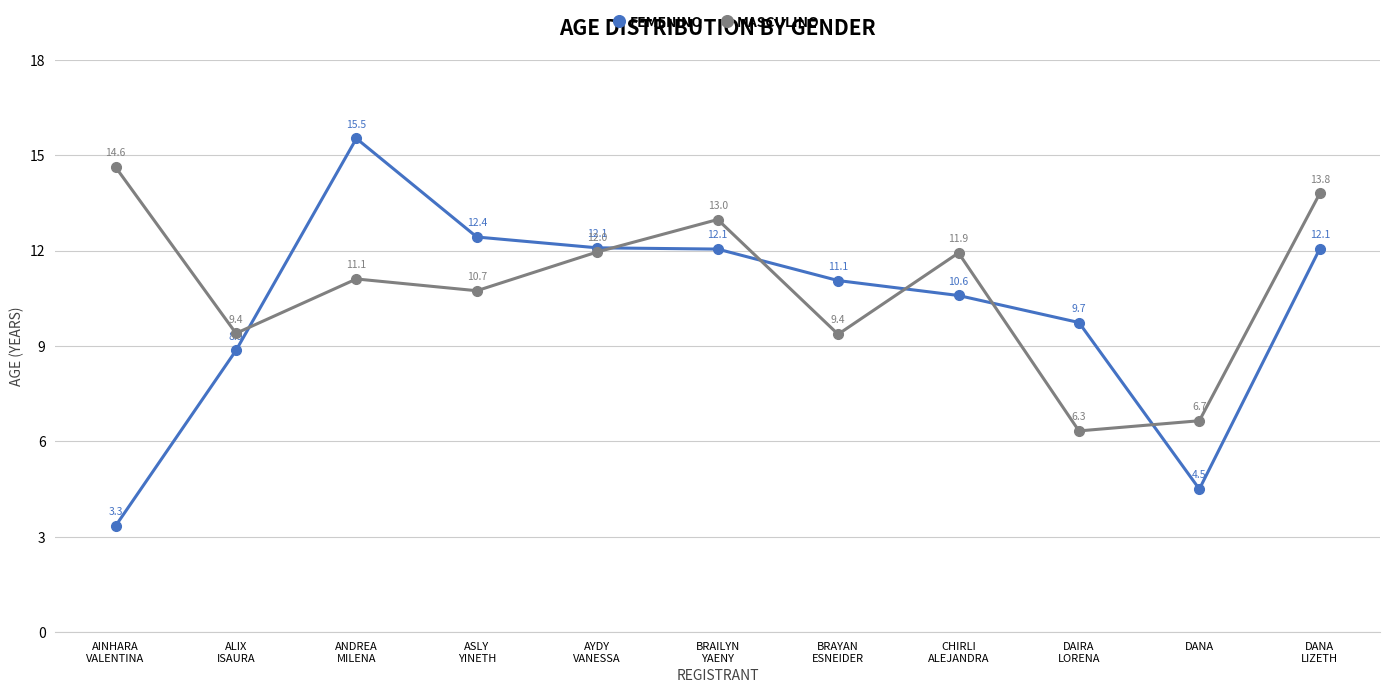

What position from the left is ALIX
ISAURA?

2